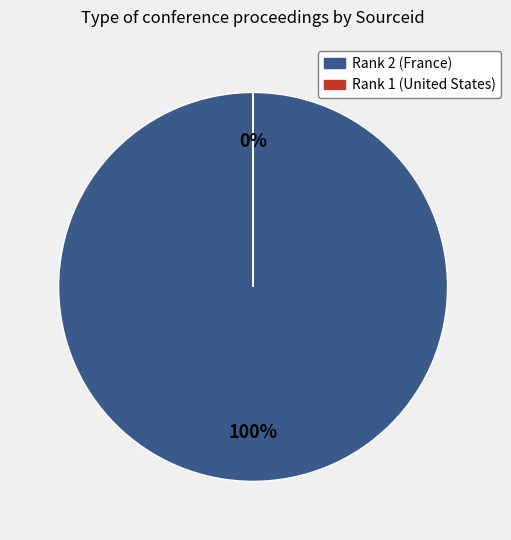

To the nearest percent, what is the difference between the Rank 1 (United States) and Rank 2 (France) slice percentages?

100%